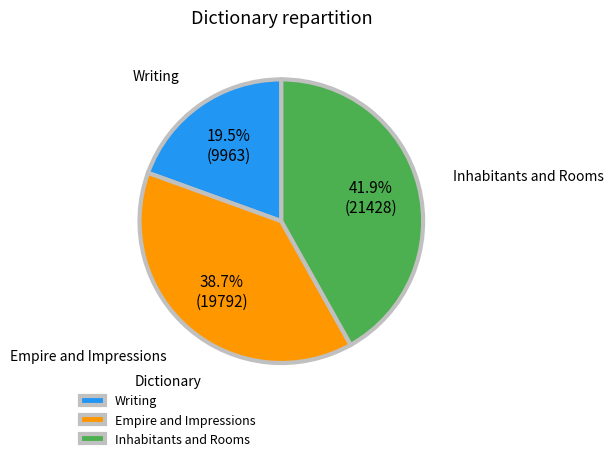

Between Inhabitants and Rooms and Empire and Impressions, which is larger?

Inhabitants and Rooms